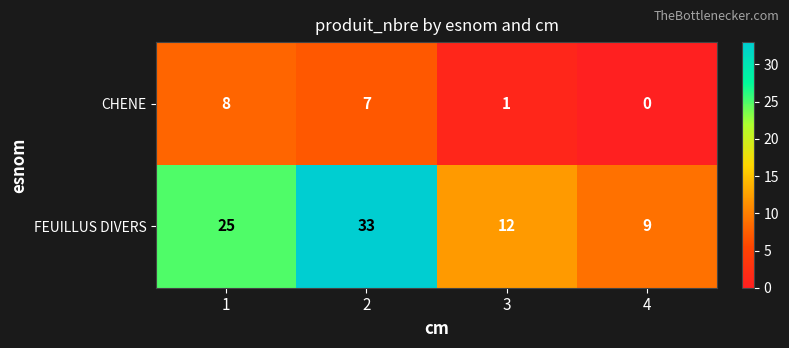

Rank the series at 4 from lowest to highest value.

CHENE, FEUILLUS DIVERS